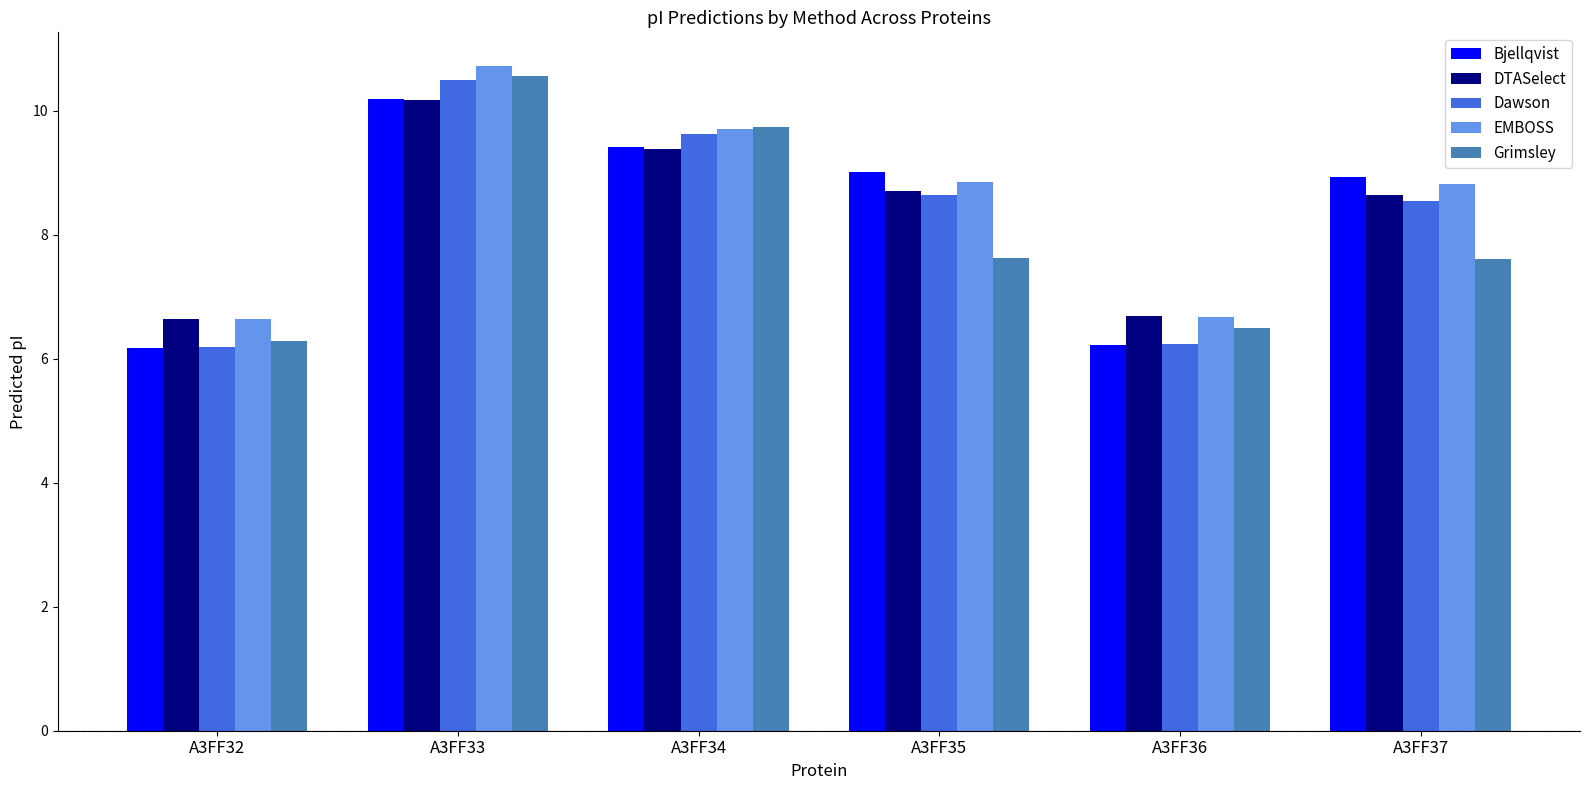

The Bjellqvist series shows 6.2 at A3FF36. True or false?

True